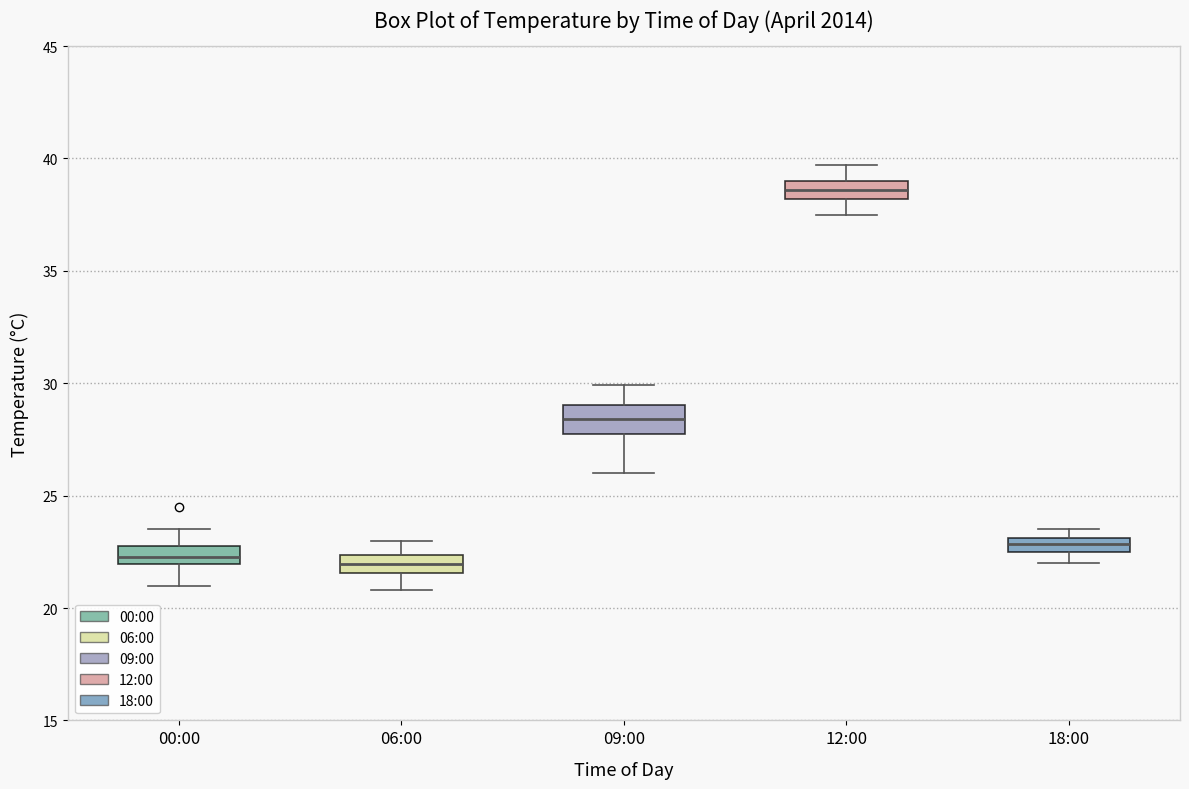

Where is the lower edge of the box for 18:00 on the y-axis? The values are not printed on the chart, so give them approximately, as read against the axis.

22.5